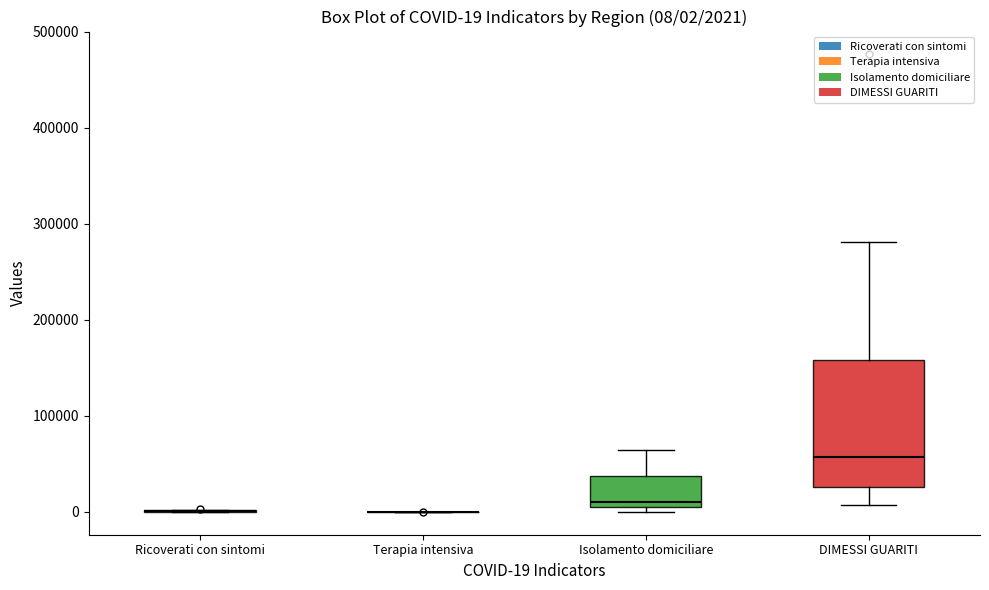

Comparing the boxes themselves (not the whiskers), which one is the tallest?

DIMESSI GUARITI